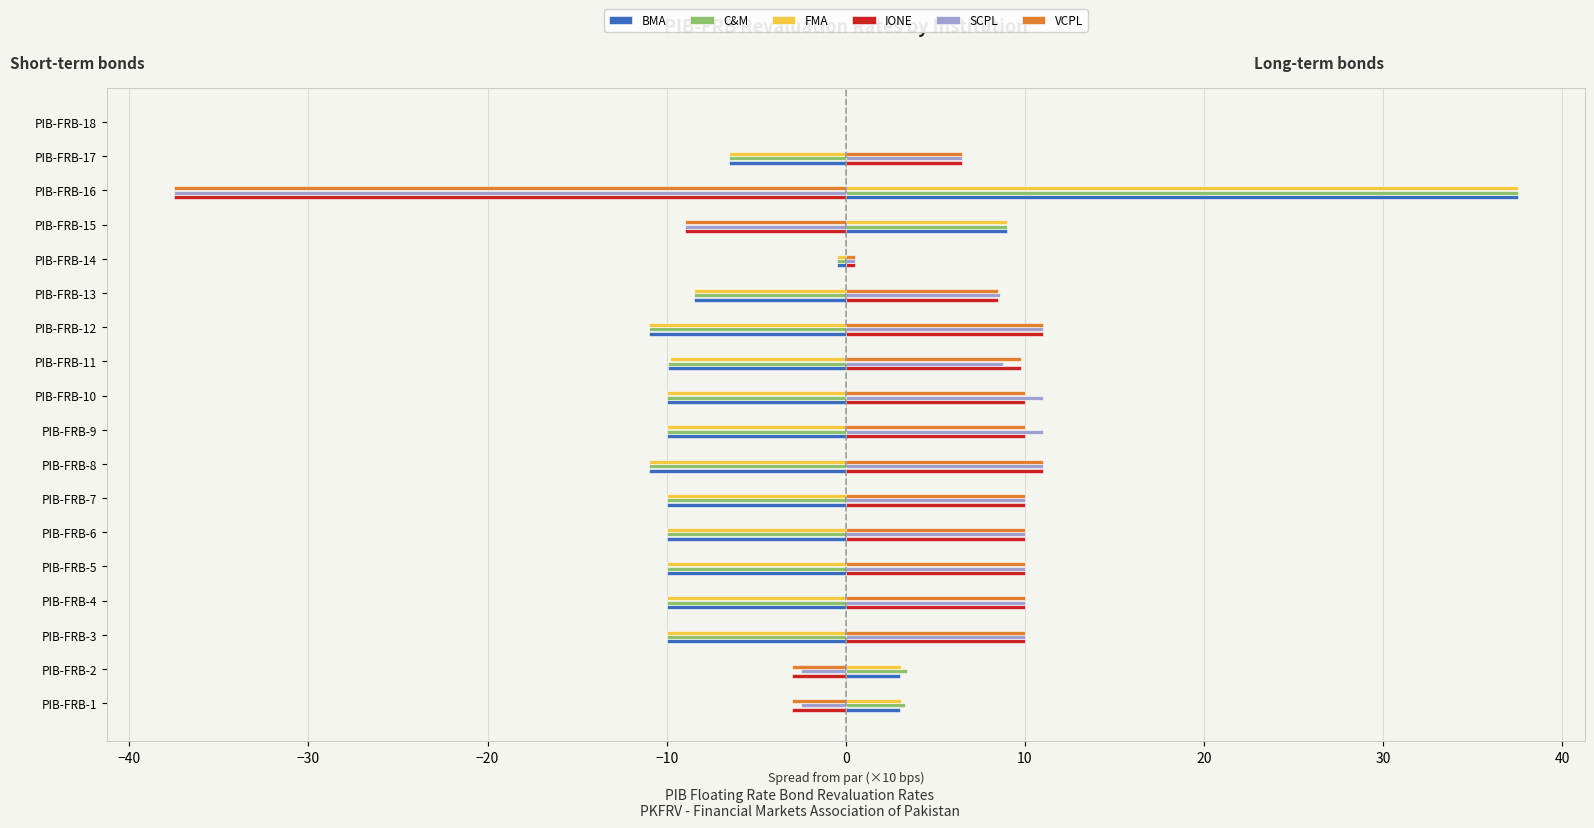

The VCPL series shows 9.4 at PIB-FRB-17. True or false?

False